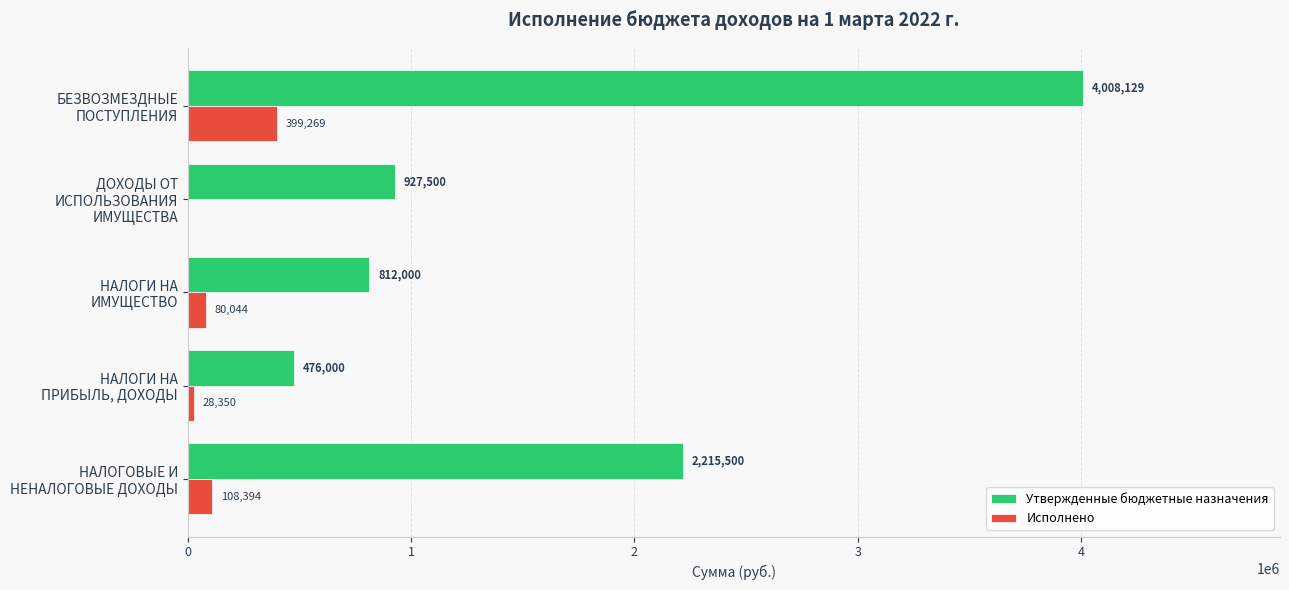

Which series has the largest total across all categories?

Утвержденные бюджетные назначения